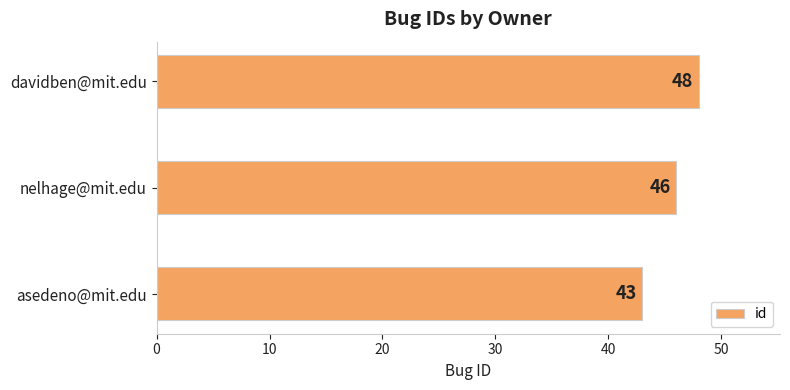

What is the ratio of the value at nelhage@mit.edu to the value at asedeno@mit.edu?

1.1